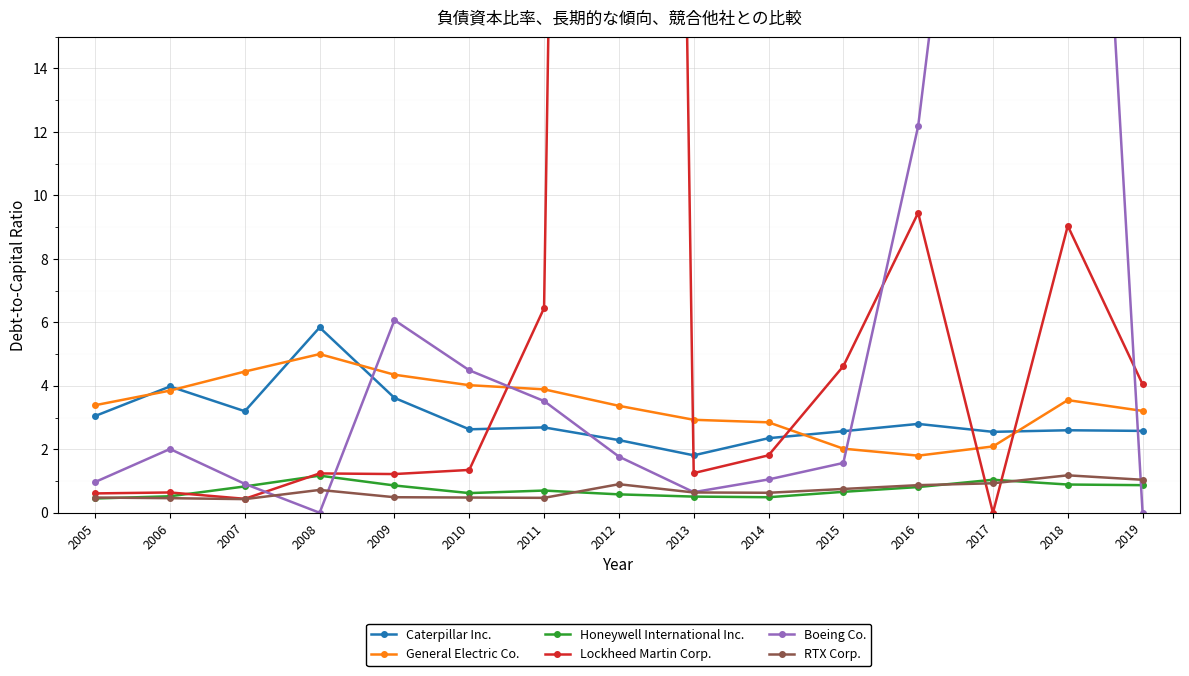

Where do Honeywell International Inc. and RTX Corp. first cross each other?

2005 and 2006